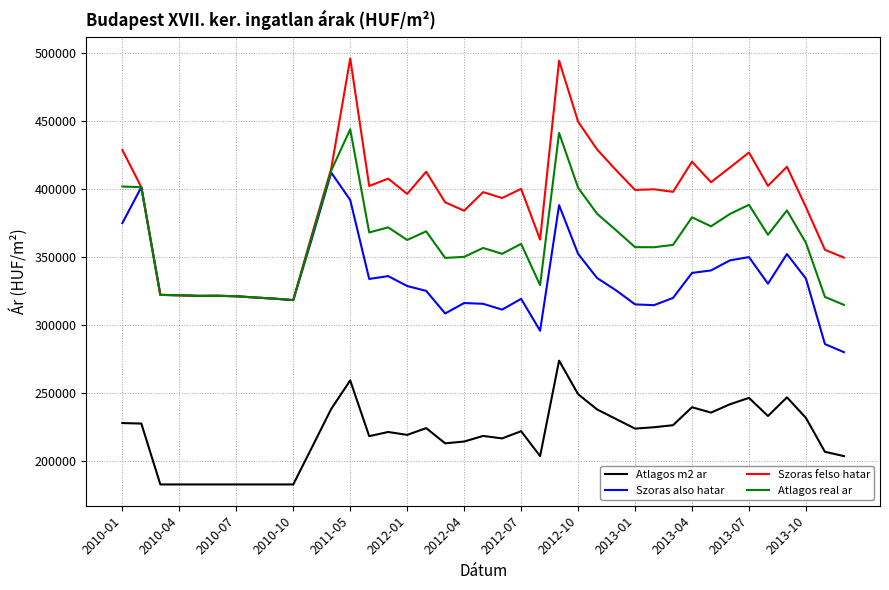

Which series has the largest total across all categories?

Szoras felso hatar